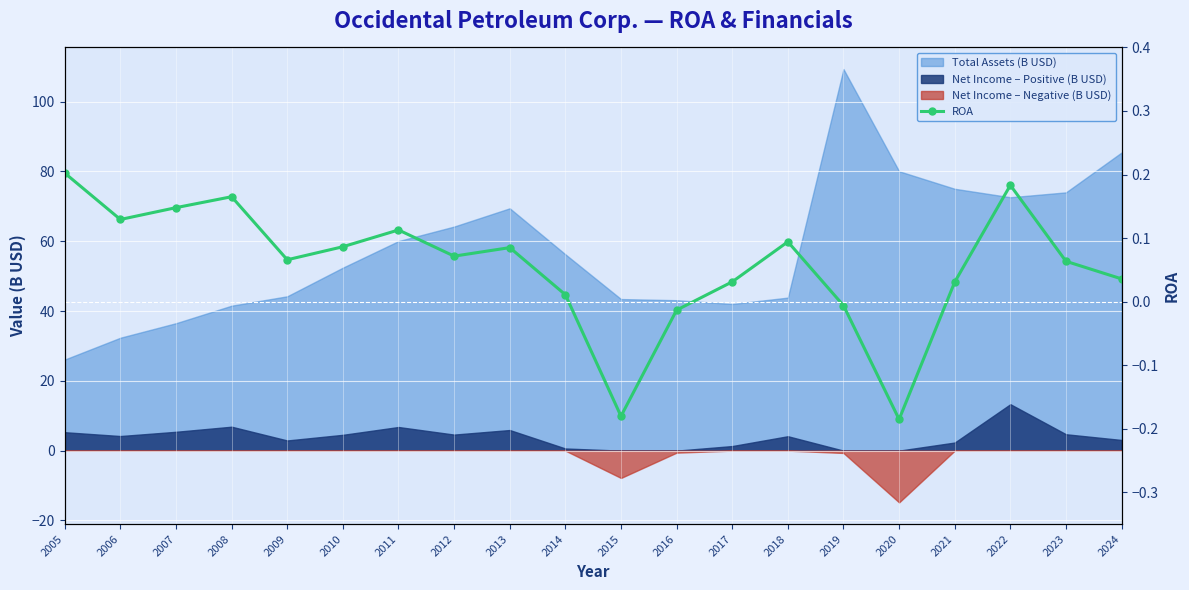

How many values are below 0?

4